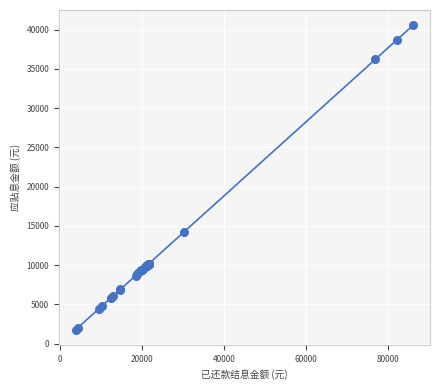

What Y value in the scatter plot is closest to 21167?

14194